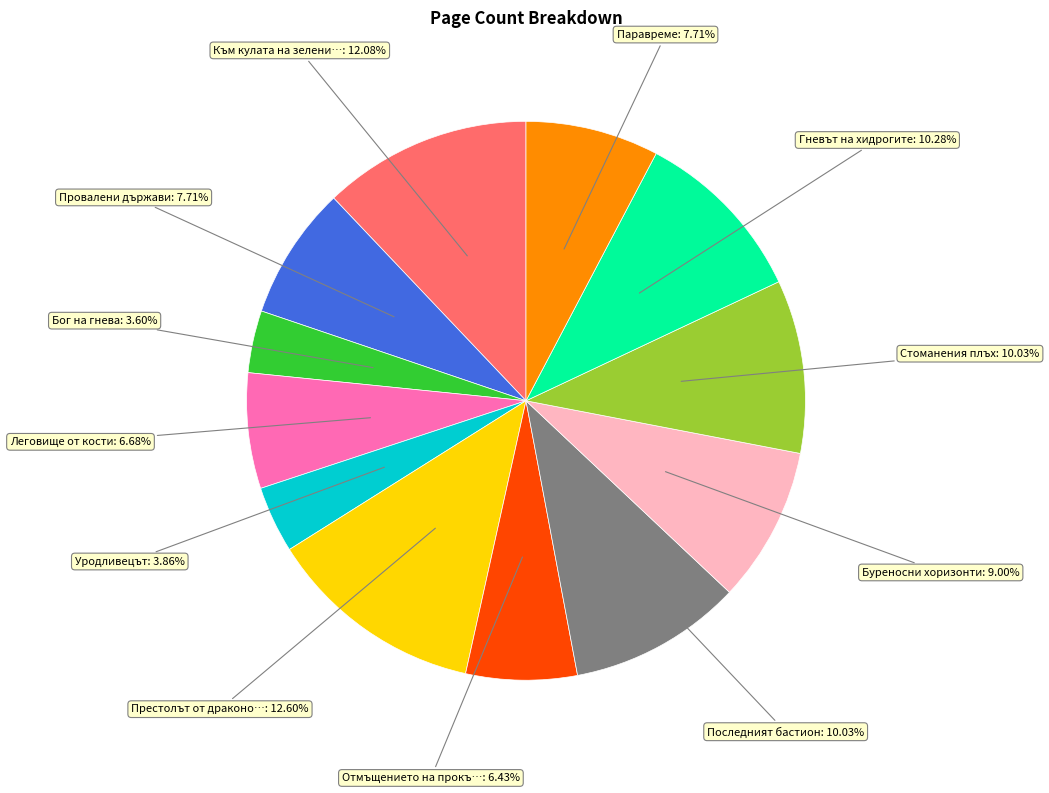

Is there a majority slice in this chart?

No